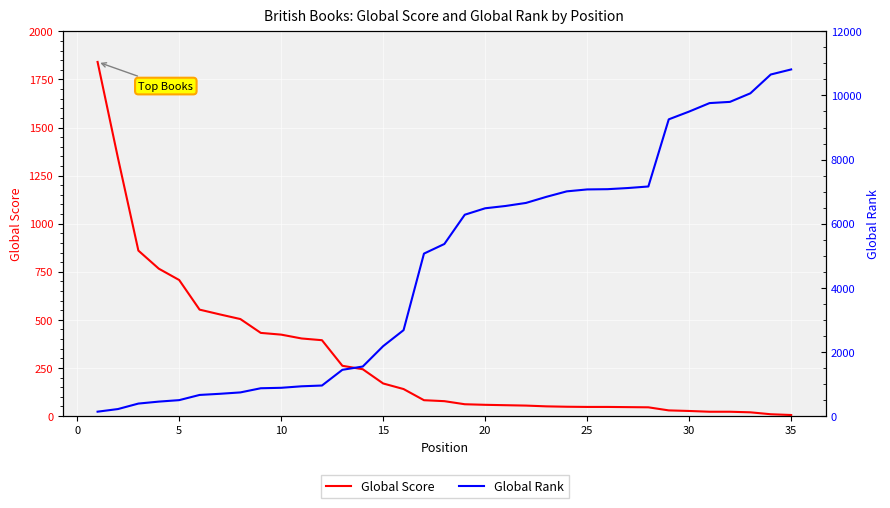

How many lines are shown in the chart?

2